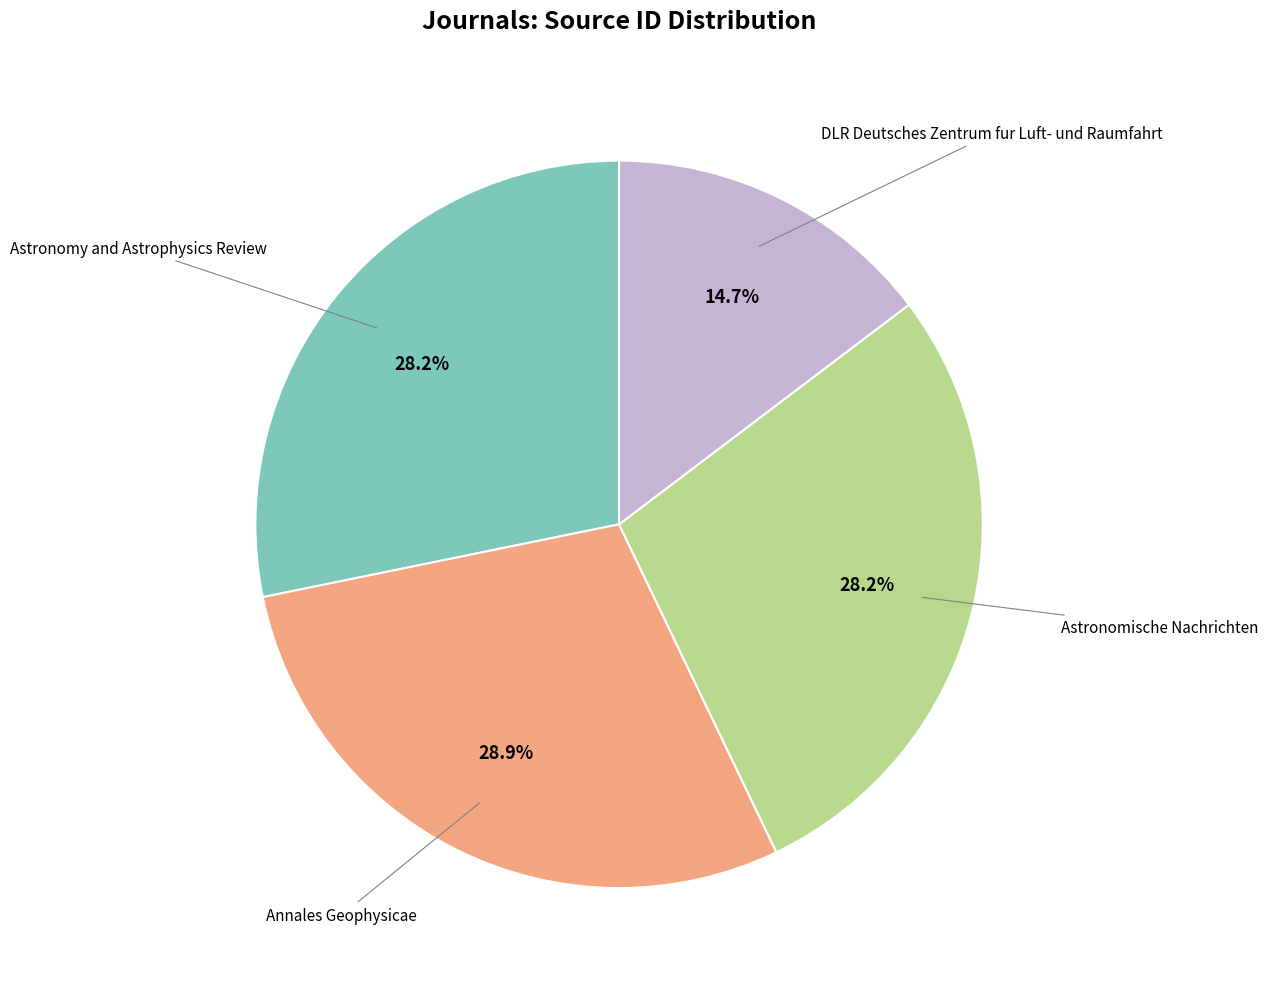

Does any single category account for the majority?

No